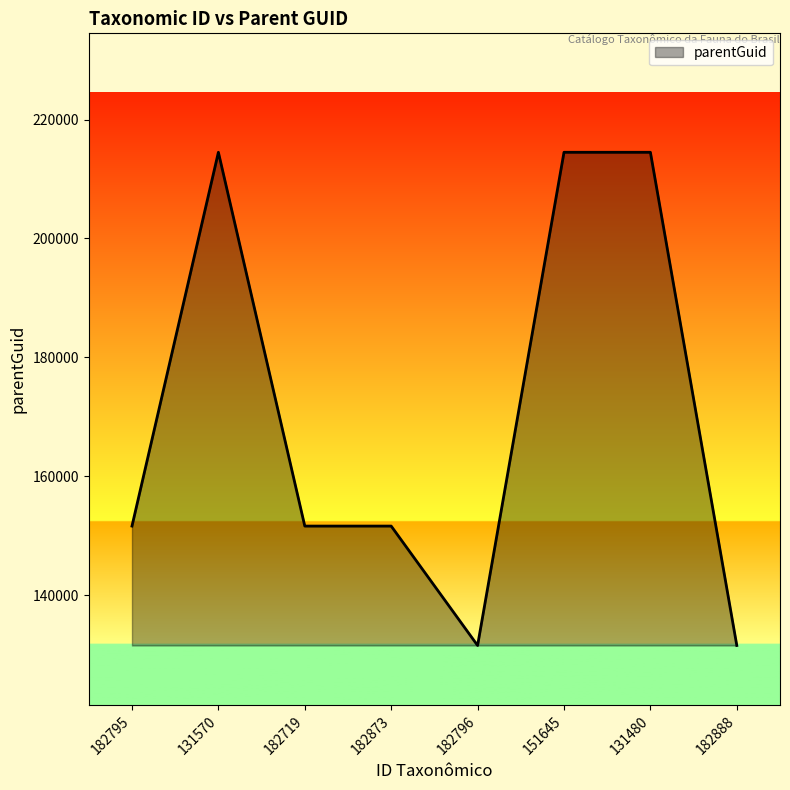

What is the difference between the second highest and minimum values?

82926